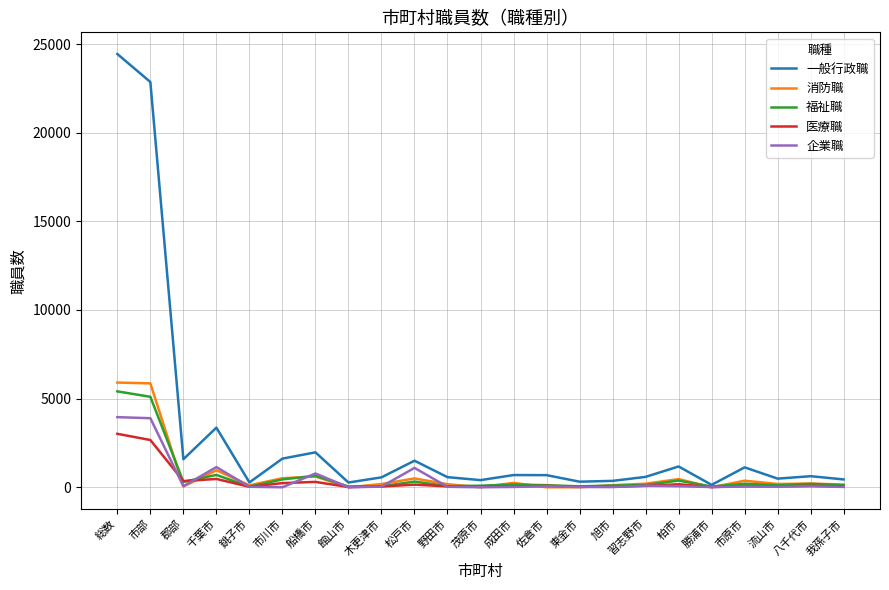

Is it true that 消防職 equals 2781 at 館山市?

False